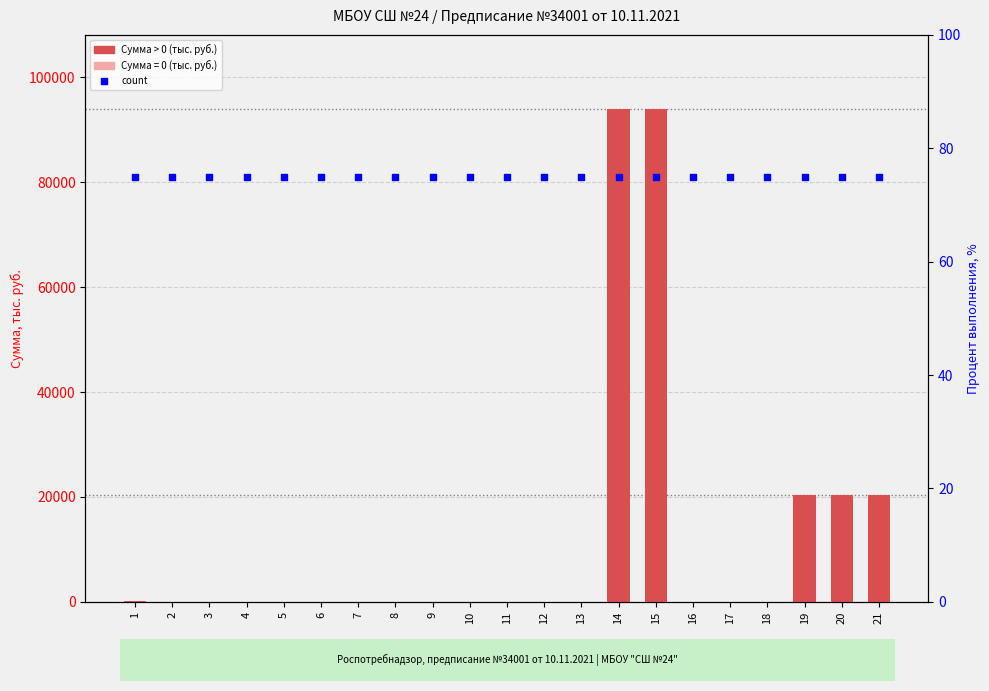

Is the value of Сумма (тыс. руб.) at 13 greater than the value of count at 14?

No